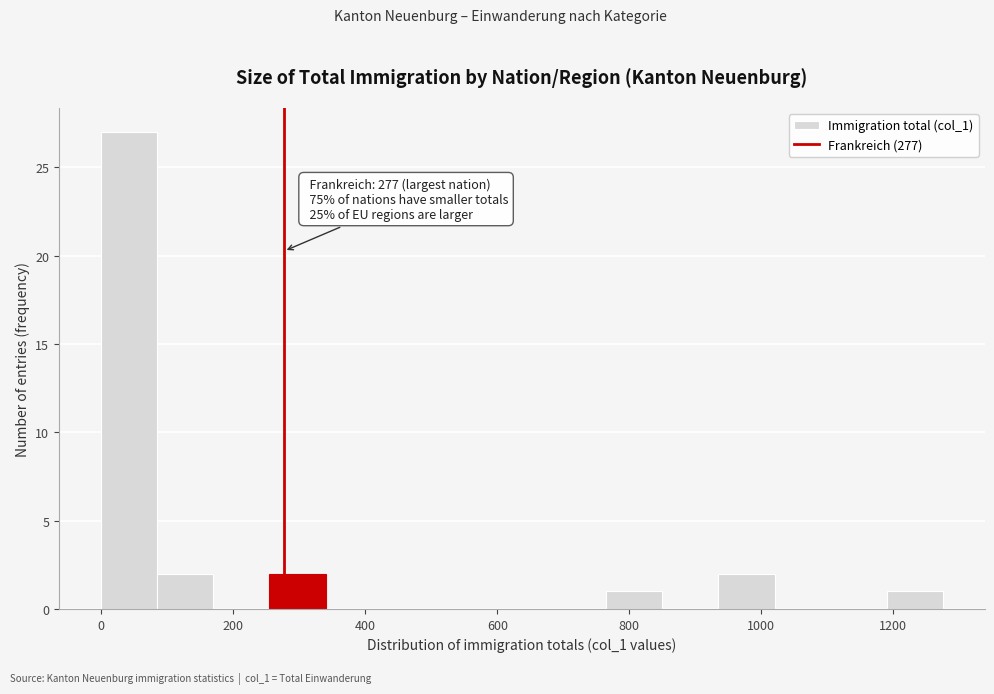

Which range on the x-axis has the tallest bar?

0 to 85